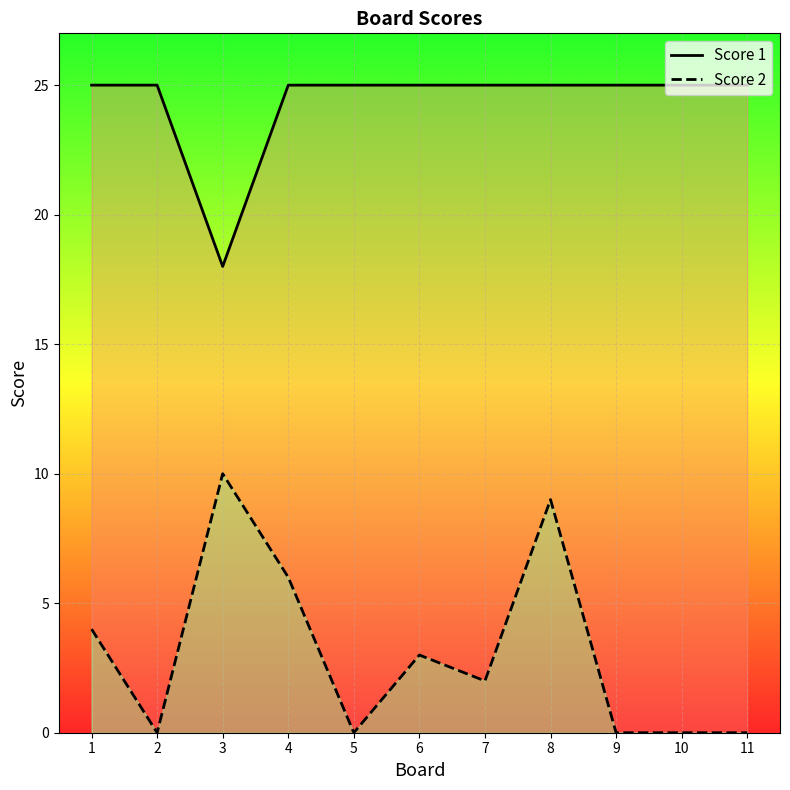

Reading left to right, what are all the values shown in this chart?

Score 1: 25	25	18	25	25	25	25	25	25	25	25
Score 2: 4	0	10	6	0	3	2	9	0	0	0